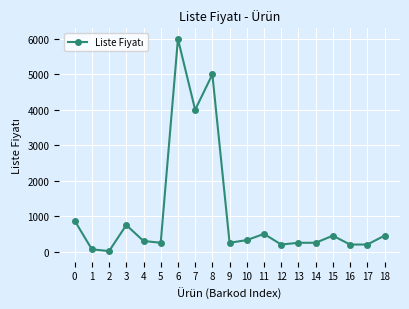

True or false: the data has more than 1 interior local peaks.

True